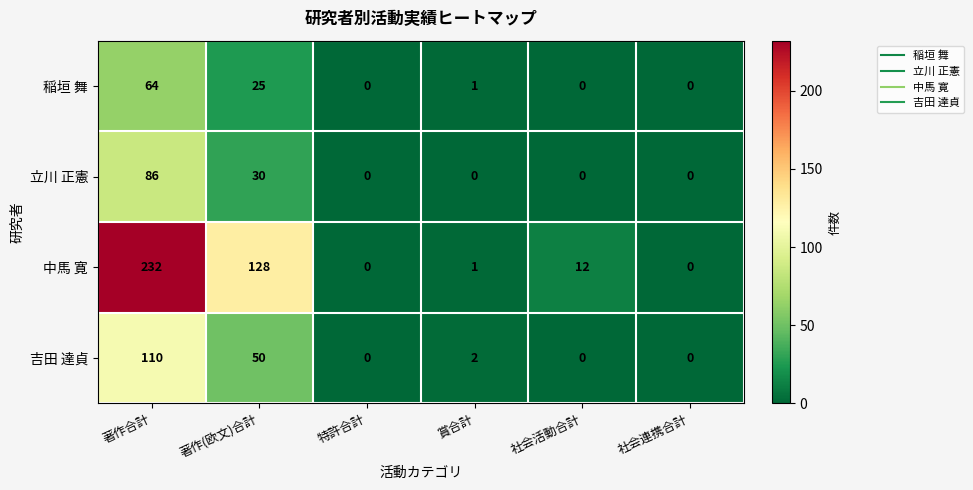

Reading right to left, list all the values displayed in this chart.

稲垣 舞: 0	0	1	0	25	64
立川 正憲: 0	0	0	0	30	86
中馬 寛: 0	12	1	0	128	232
吉田 達貞: 0	0	2	0	50	110